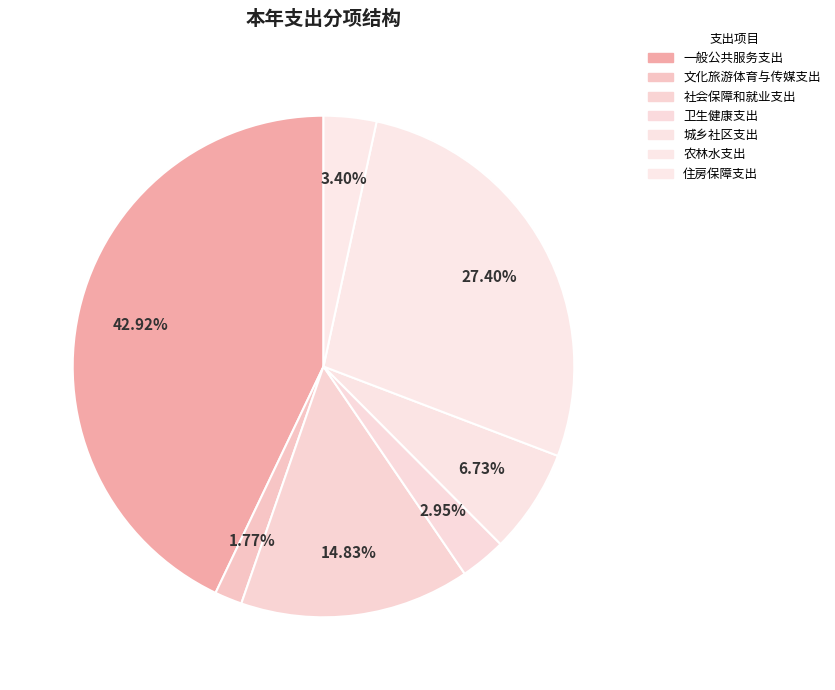

How many slices are in this pie chart?

7